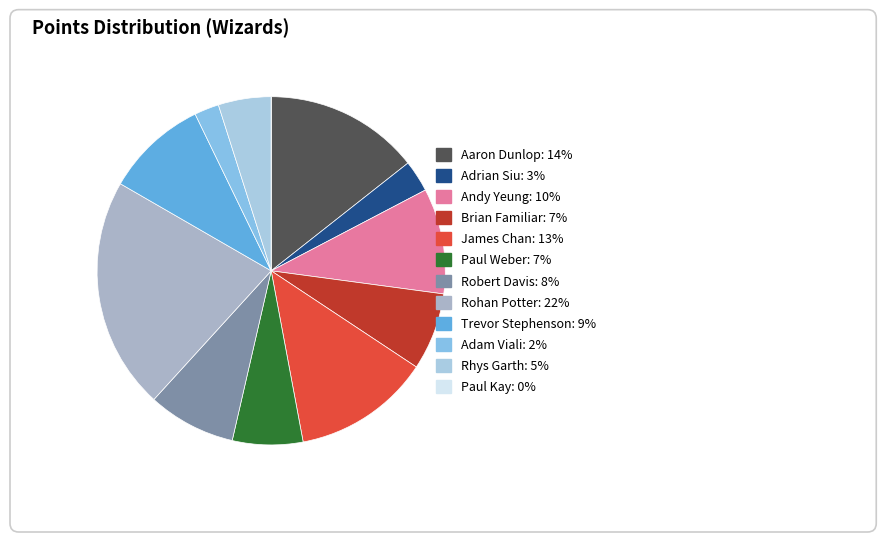

To the nearest percent, what is the combined percentage of Paul Weber and James Chan?

19%